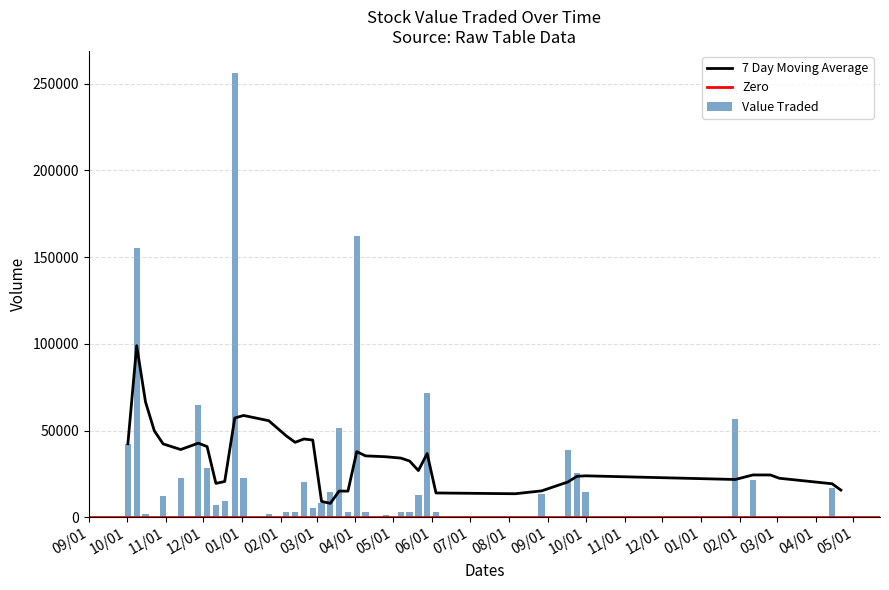

What is the minimum value for 7 Day Moving Average?

8079.1